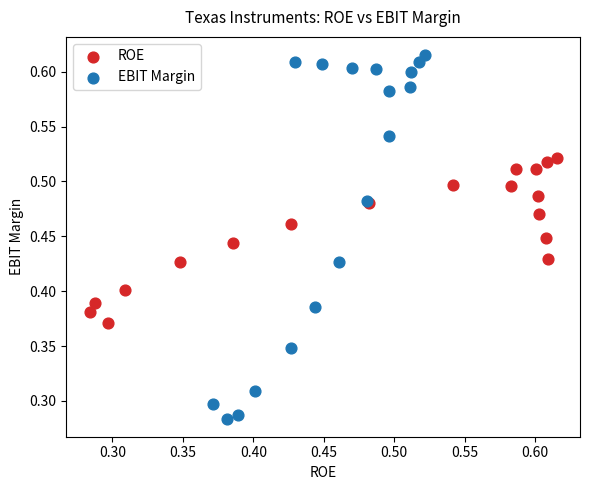

Which series has the largest Y range (max minus min)?

EBIT Margin